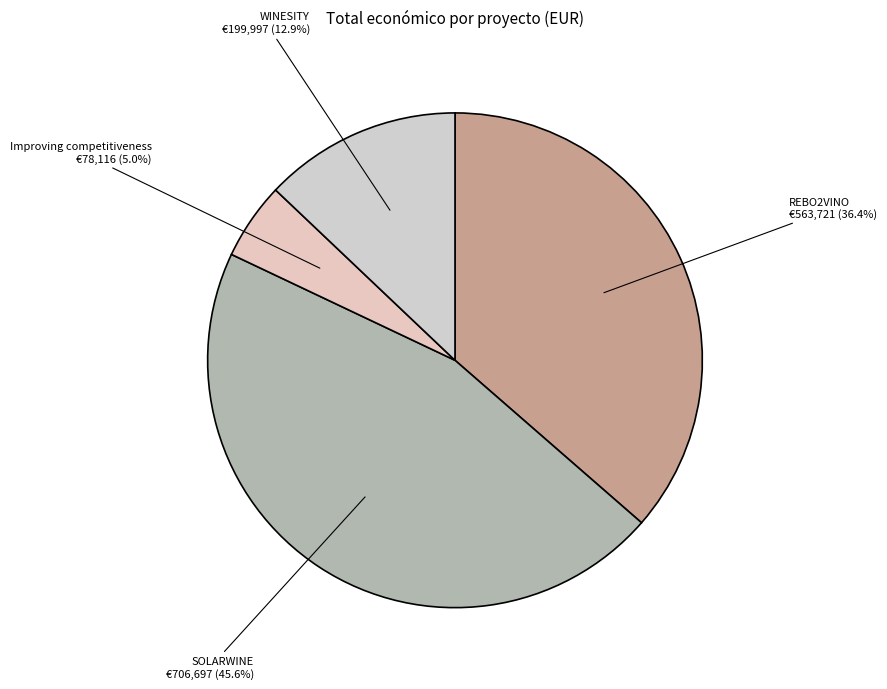

Which has a higher value, WINESITY or SOLARWINE?

SOLARWINE